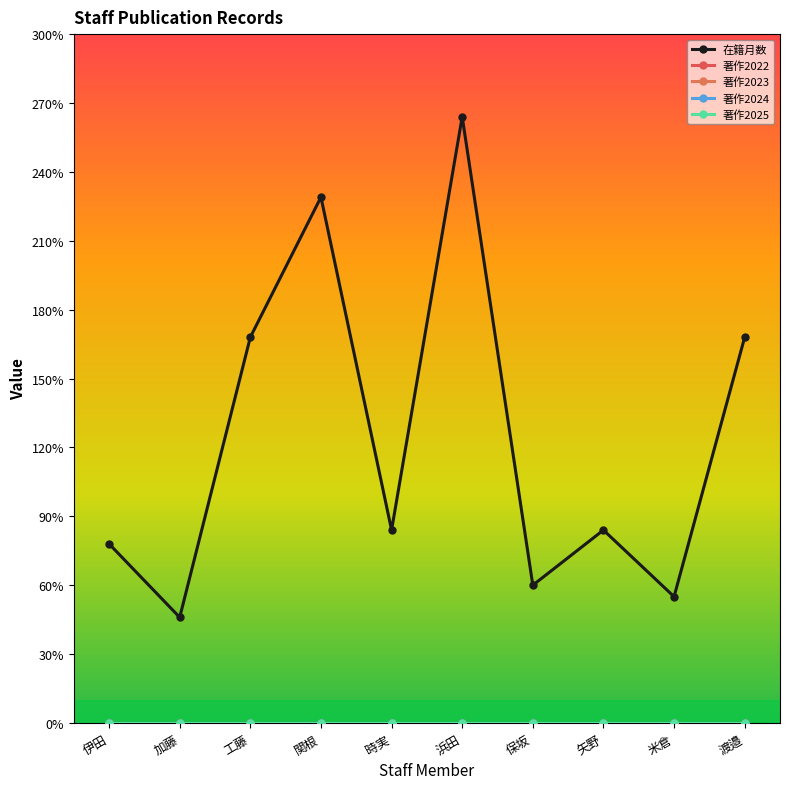

Reading right to left, transcribe all the data shown in this chart.

在籍月数: 渡邉=168	米倉=55	矢野=84	保坂=60	浜田=264	時実=84	関根=229	工藤=168	加藤=46	伊田=78
著作2022: 渡邉=0	米倉=0	矢野=0	保坂=0	浜田=0	時実=0	関根=0	工藤=0	加藤=0	伊田=0
著作2023: 渡邉=0	米倉=0	矢野=0	保坂=0	浜田=0	時実=0	関根=0	工藤=0	加藤=0	伊田=0
著作2024: 渡邉=0	米倉=0	矢野=0	保坂=0	浜田=0	時実=0	関根=0	工藤=0	加藤=0	伊田=0
著作2025: 渡邉=0	米倉=0	矢野=0	保坂=0	浜田=0	時実=0	関根=0	工藤=0	加藤=0	伊田=0